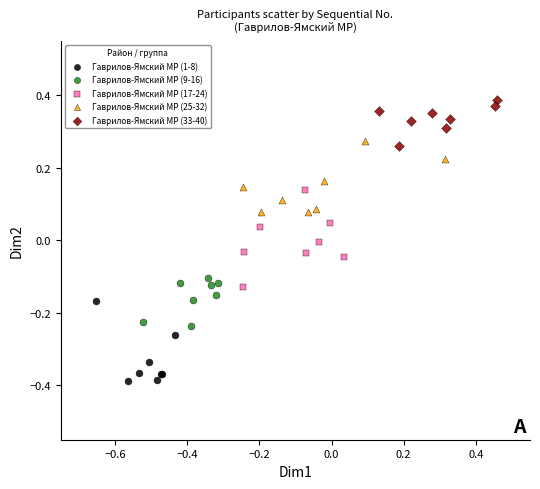

Which series contains the highest Y value?

Гаврилов-Ямский МР (33-40)